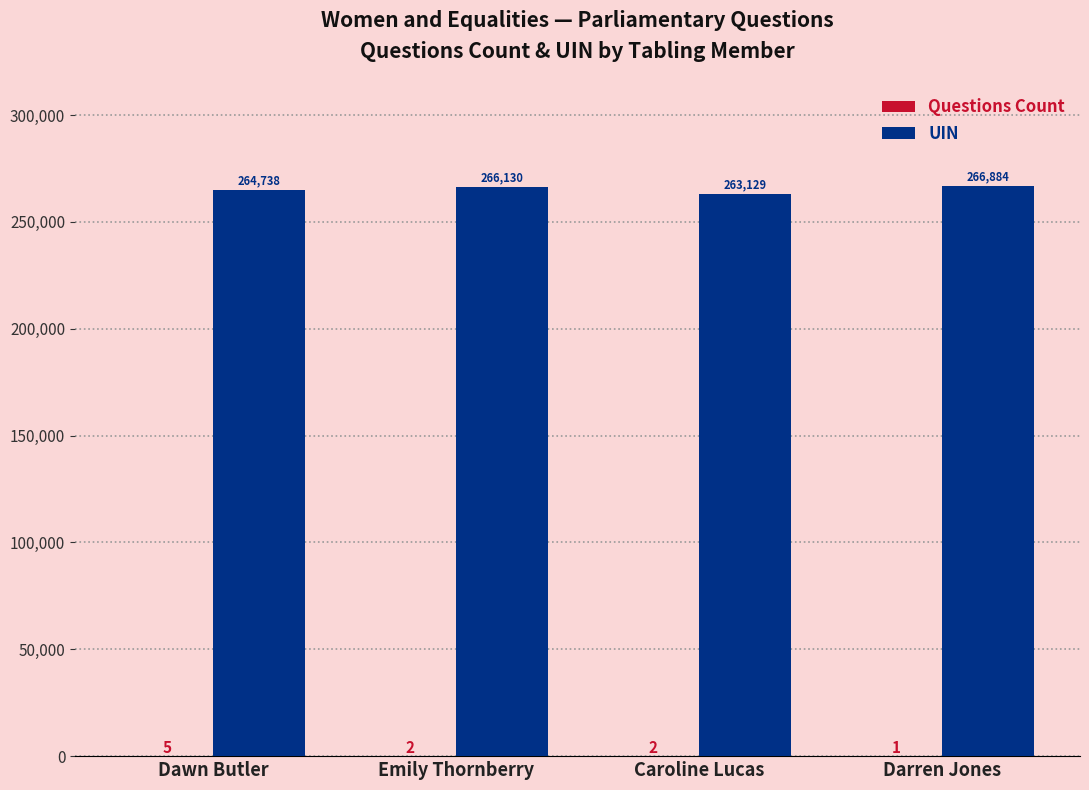

Is it true that UIN equals 383585 at Emily Thornberry?

False